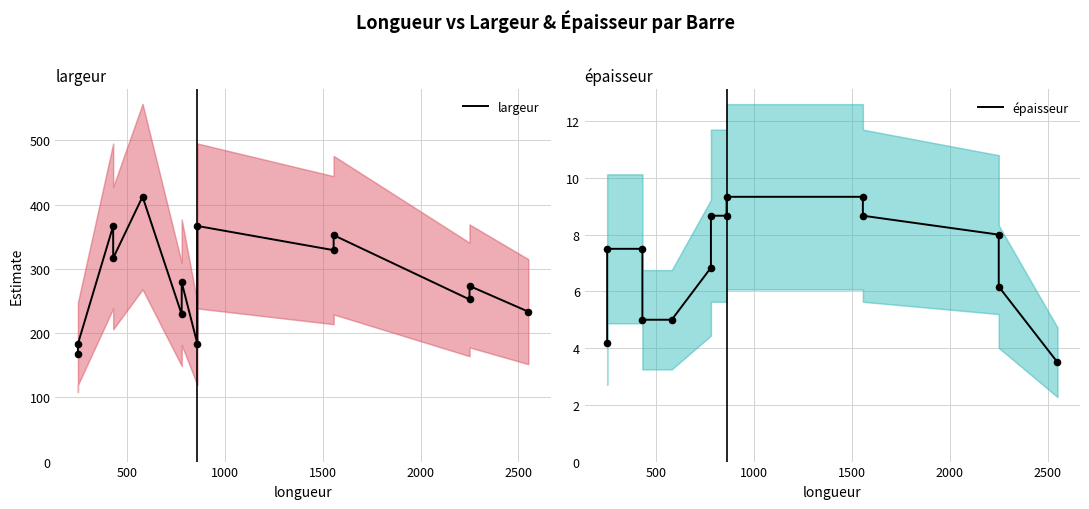

Which series has the largest total across all categories?

largeur